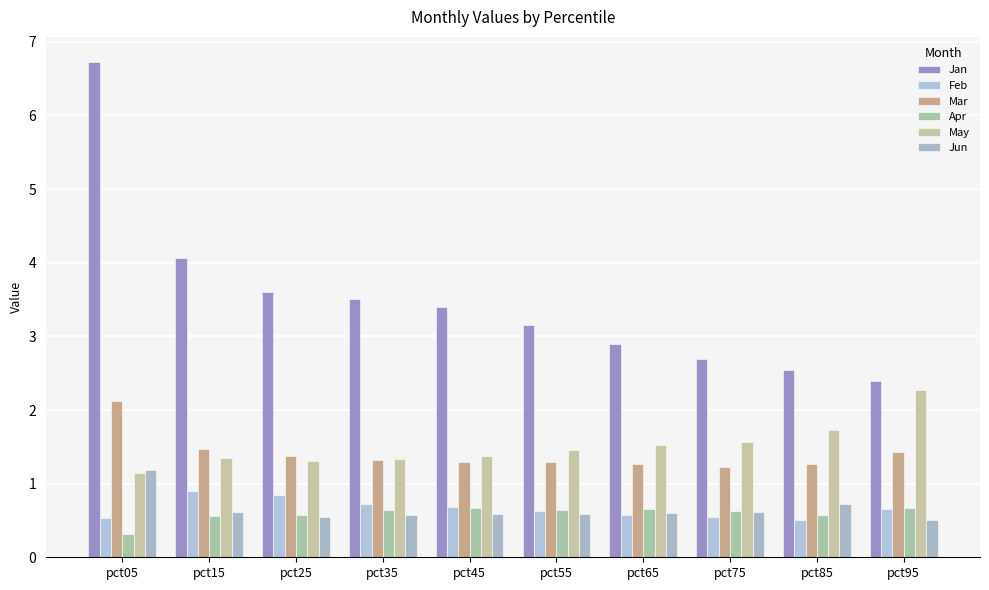

Is the value of Jun at pct75 greater than the value of Feb at pct65?

Yes